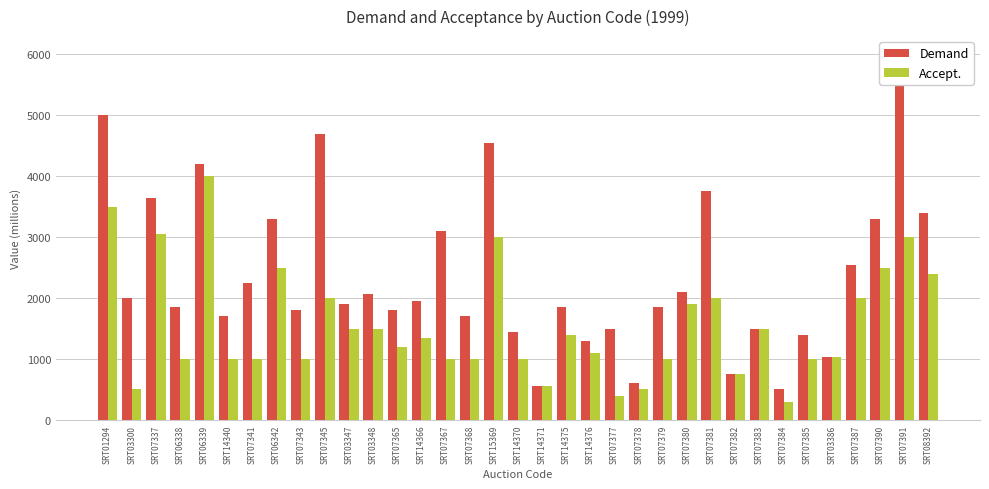

At SRT07343, list the series in order from smallest to largest.

Accept., Demand